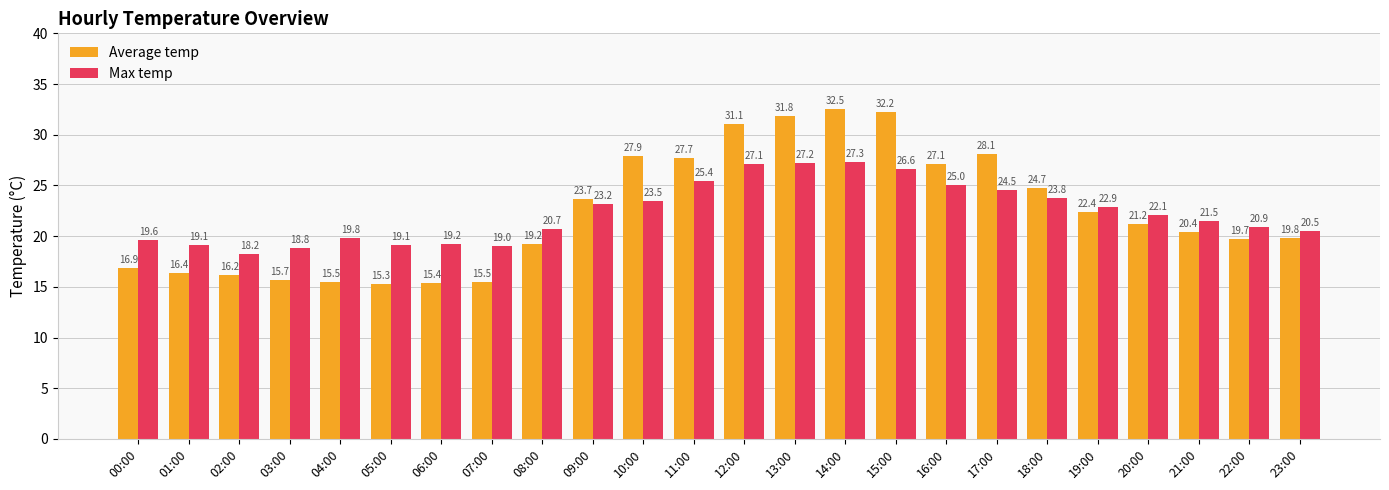

What is the sum of all Average temp values?

536.4